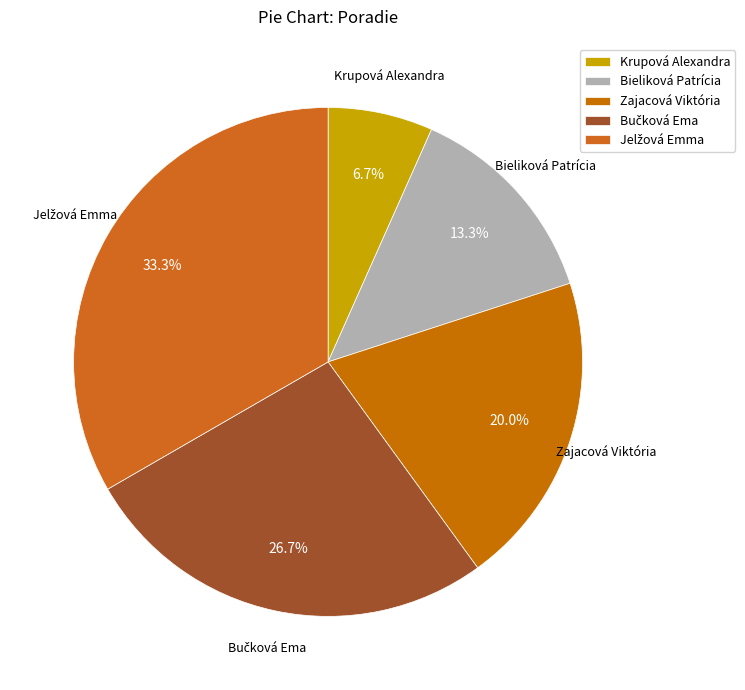

Does Zajacová Viktória represent more than half of the total?

No